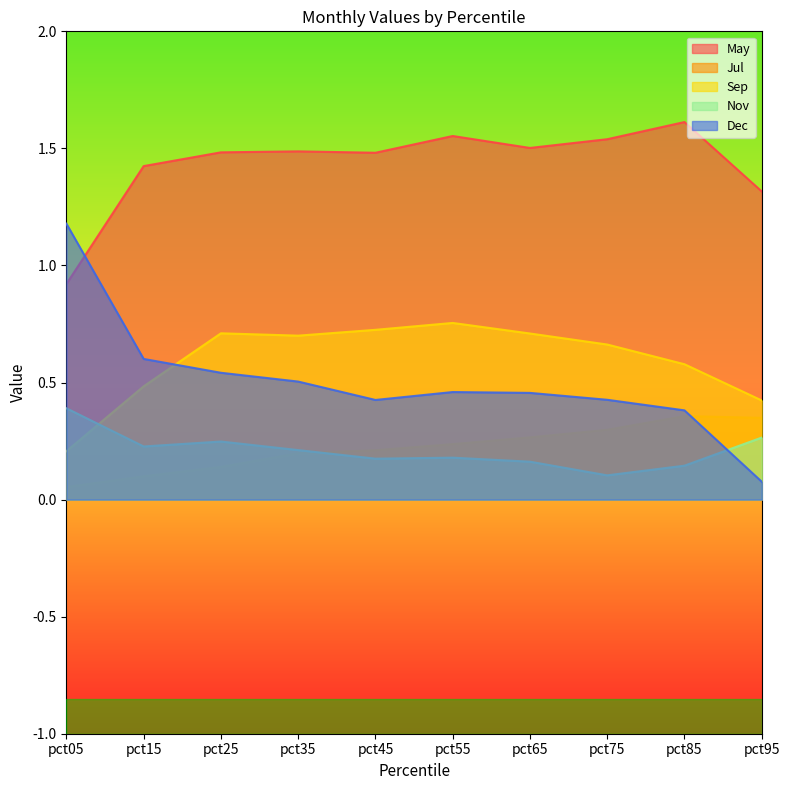

At pct75, list the series in order from largest to smallest.

May, Sep, Dec, Jul, Nov